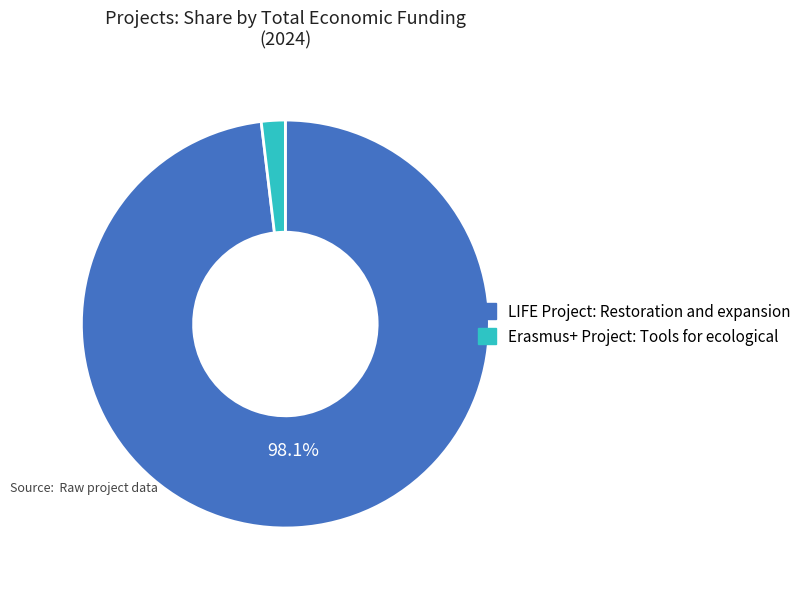

Between LIFE Project: Restoration and expansion and Erasmus+ Project: Tools for ecological, which is larger?

LIFE Project: Restoration and expansion